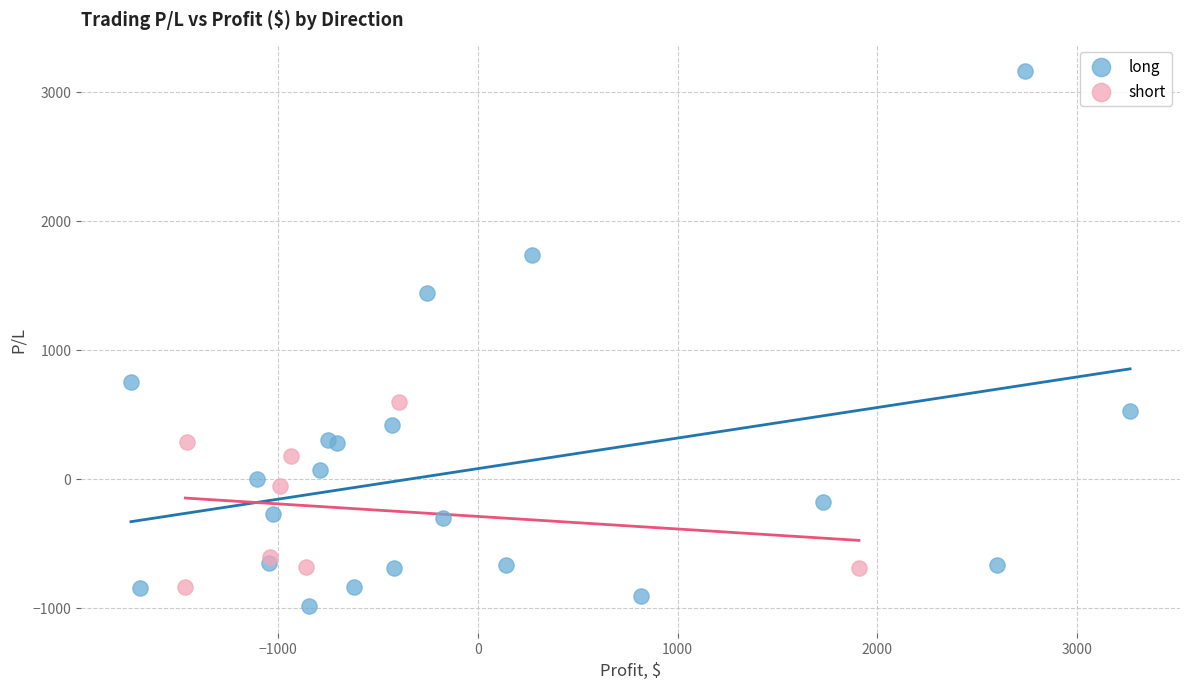

Which series contains the highest Y value?

long